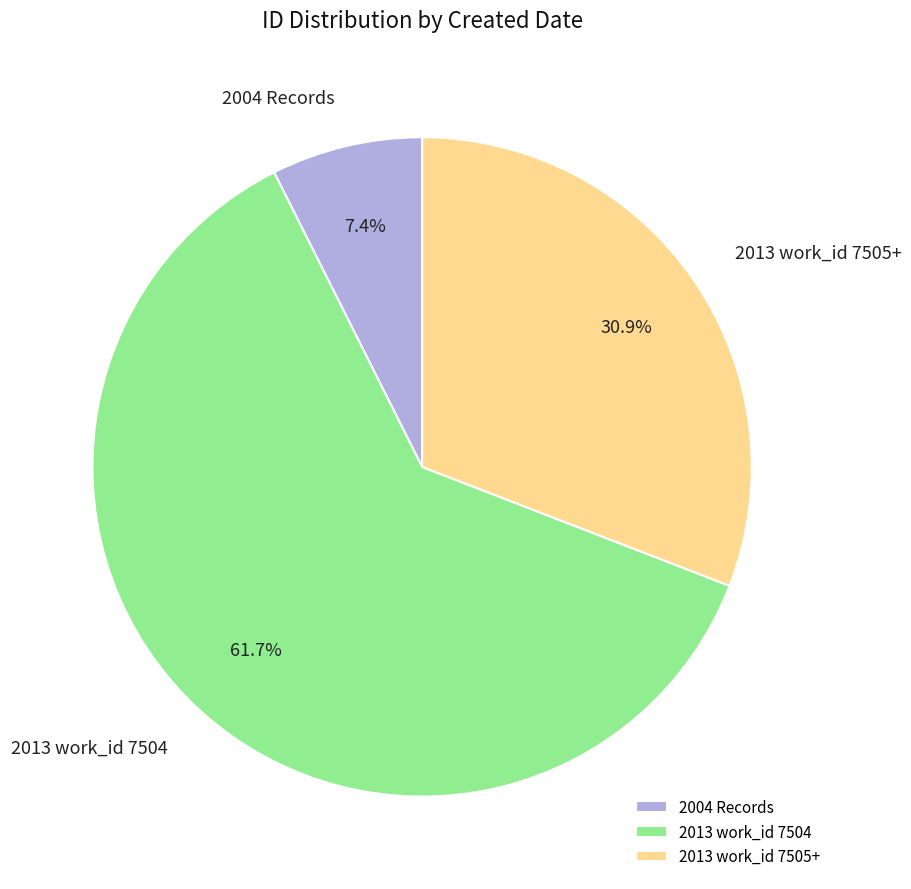

Which slice is the largest?

2013 work_id 7504